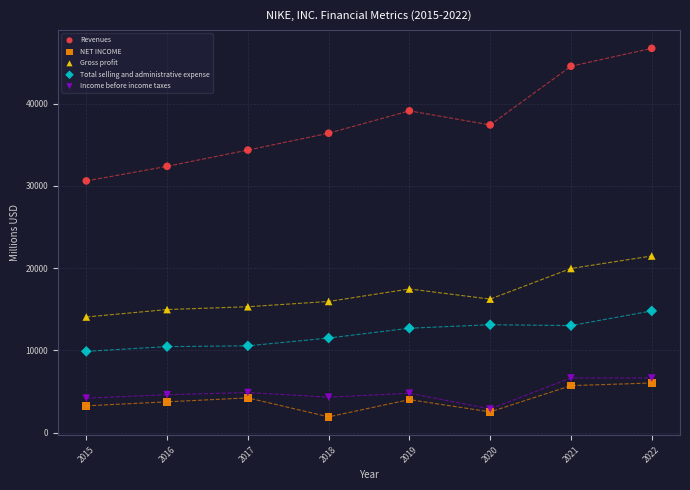

Which series has the largest Y range (max minus min)?

Revenues